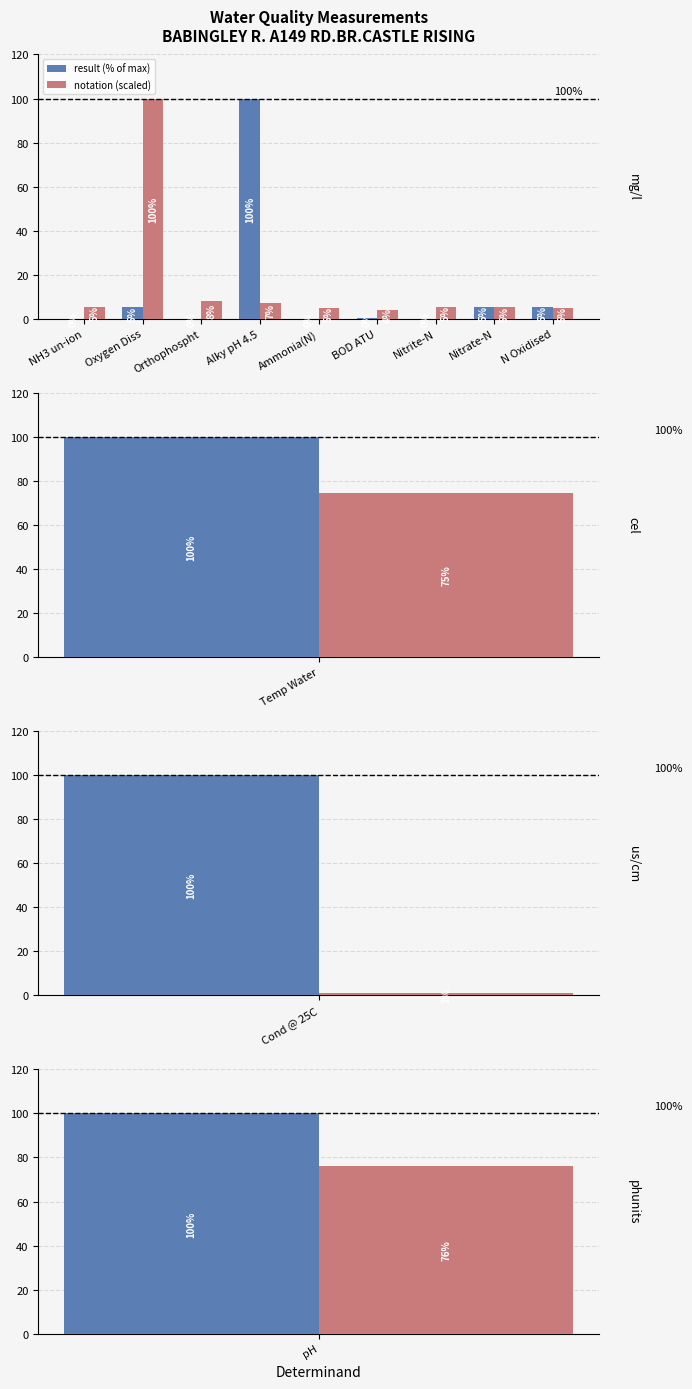

At which category does the chart reach its minimum across all series?

NH3 un-ion